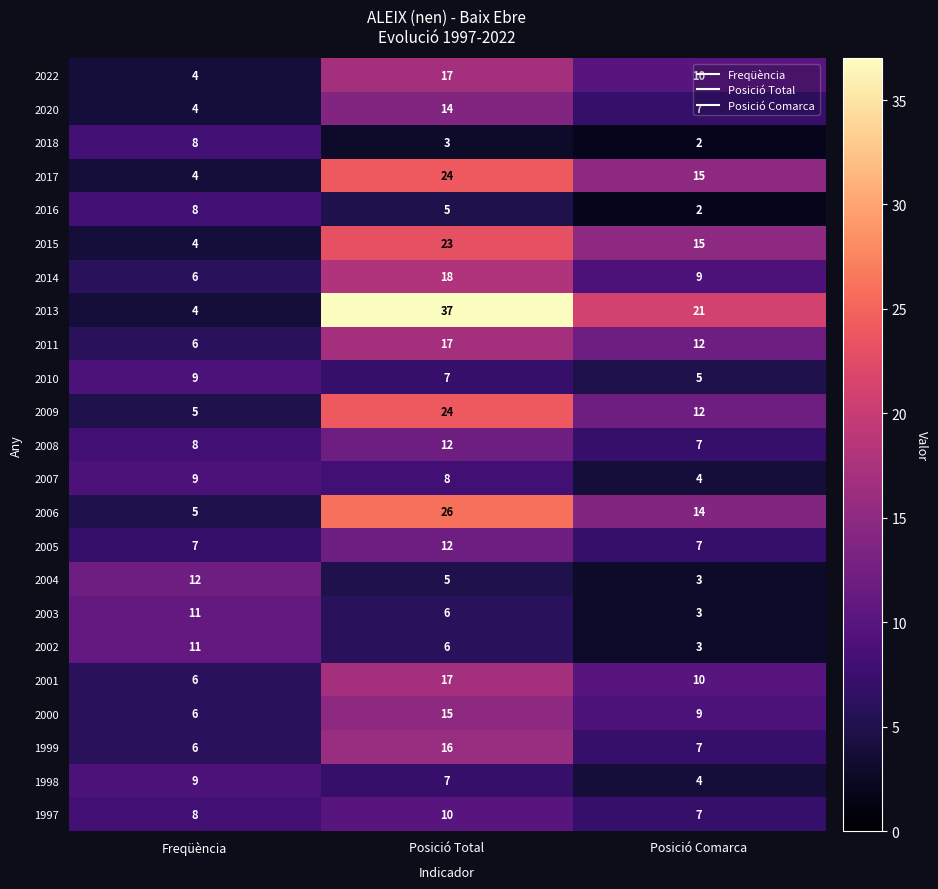

What is the spread (max minus min) of values at Freqüència?

8